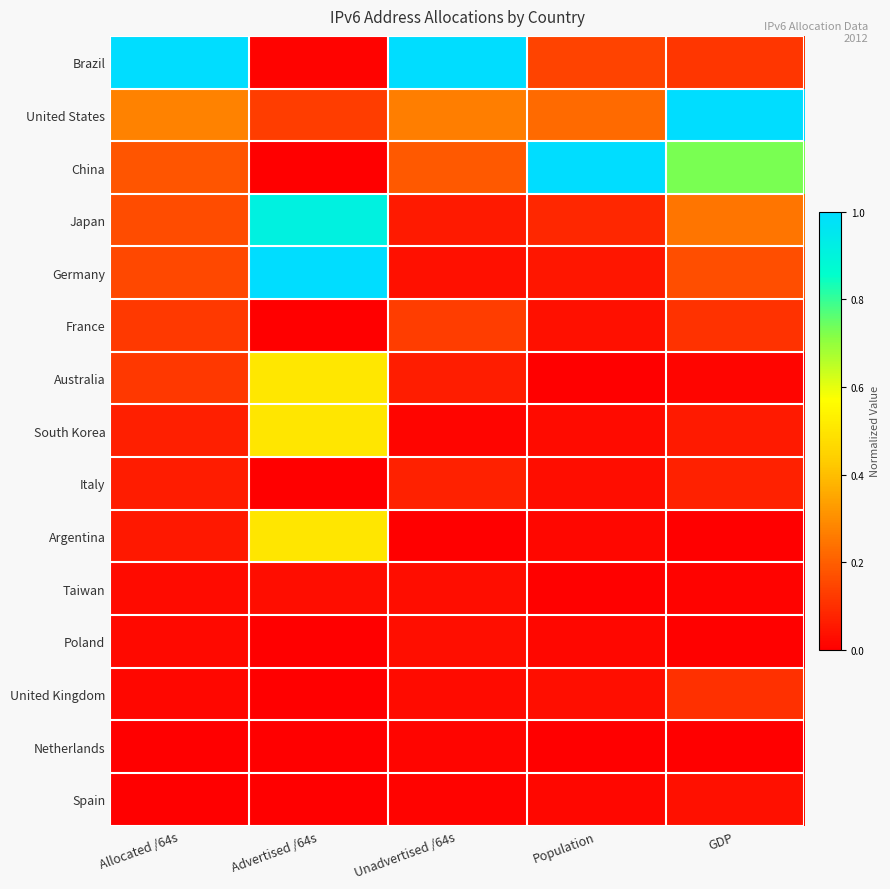

What is the spread (max minus min) of values at Allocated /64s?

1.0